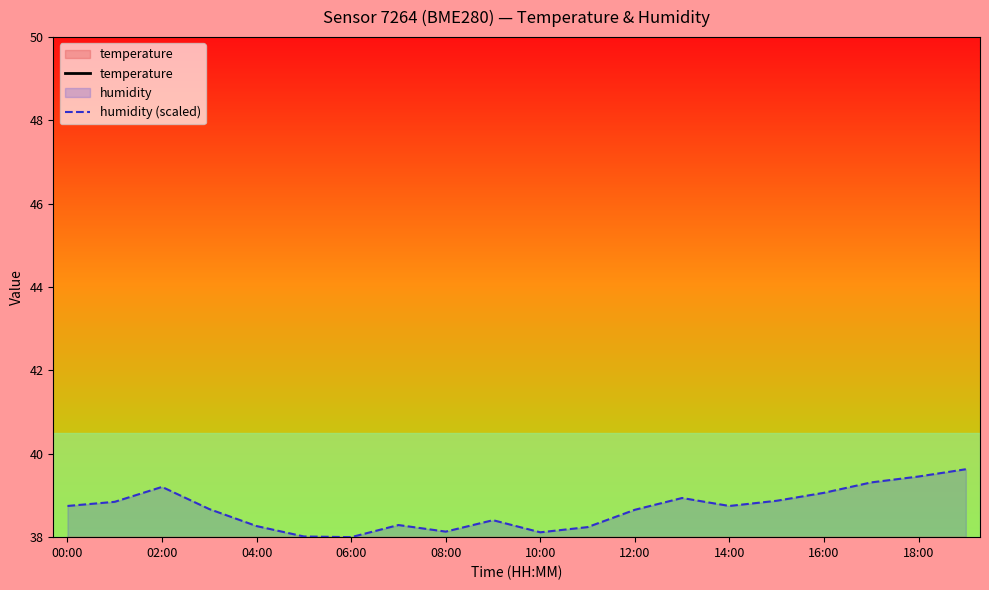

List the series in order of their peak value, highest first.

humidity (scaled), temperature